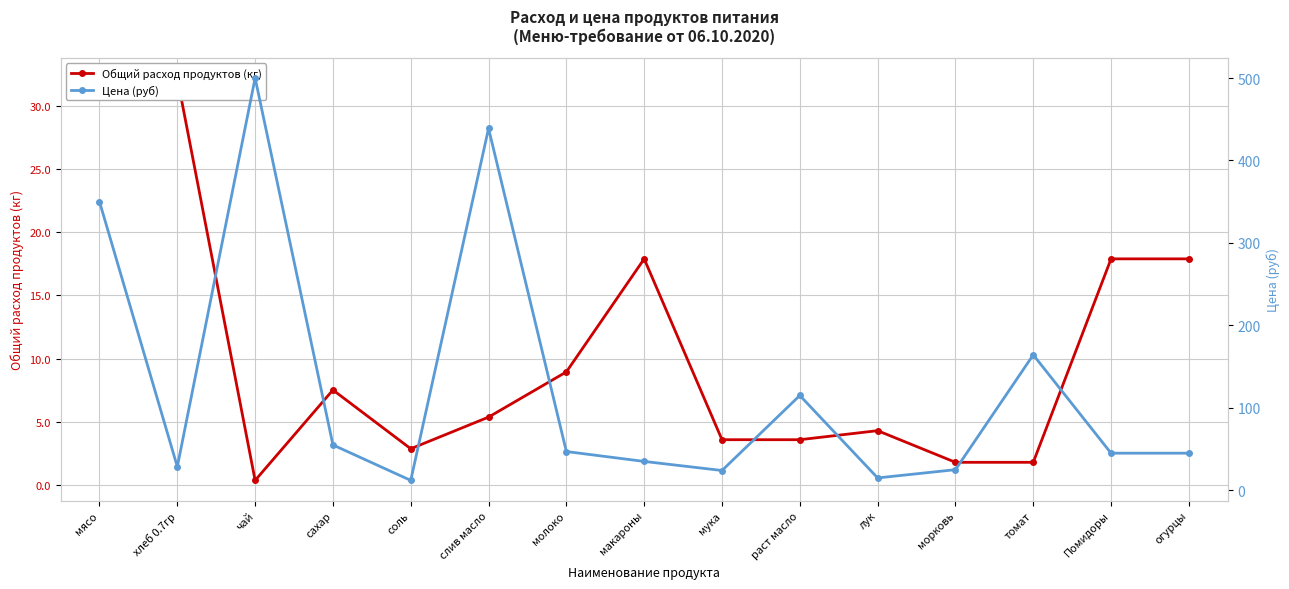

Which category has the lowest value across all series?

чай